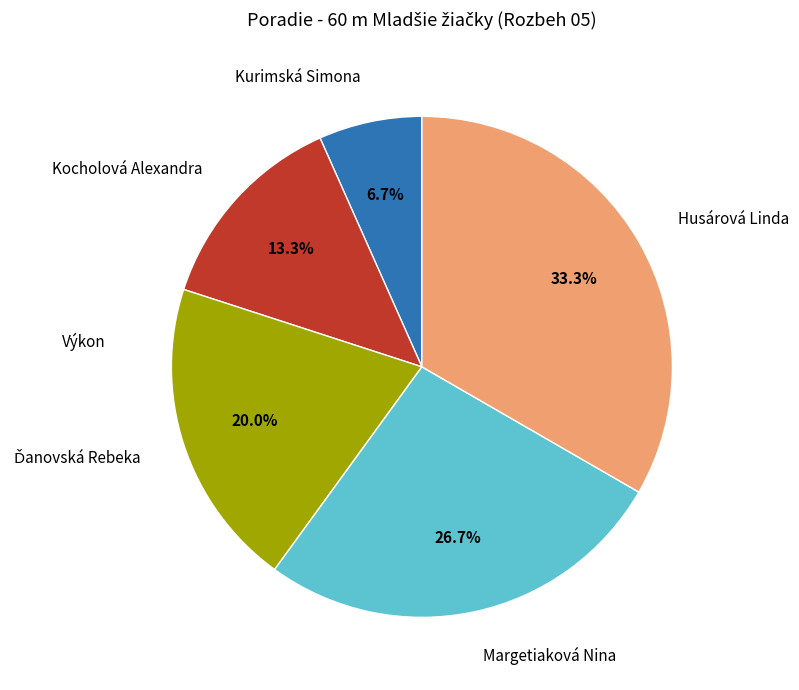

What is the largest slice in the pie chart?

Husárová Linda